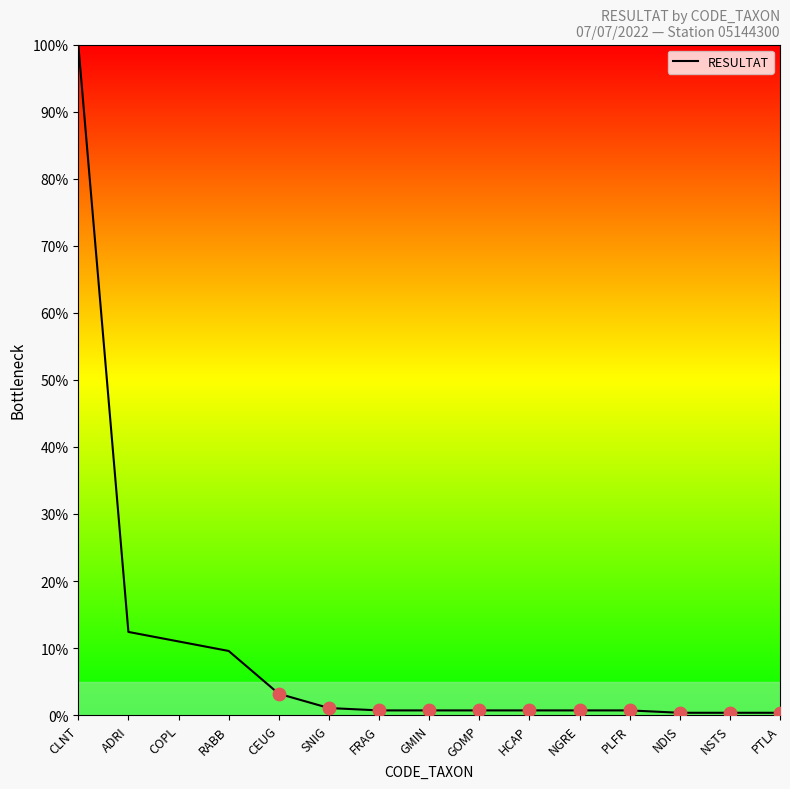

The chart shows a value of 100.0 at CLNT. True or false?

True